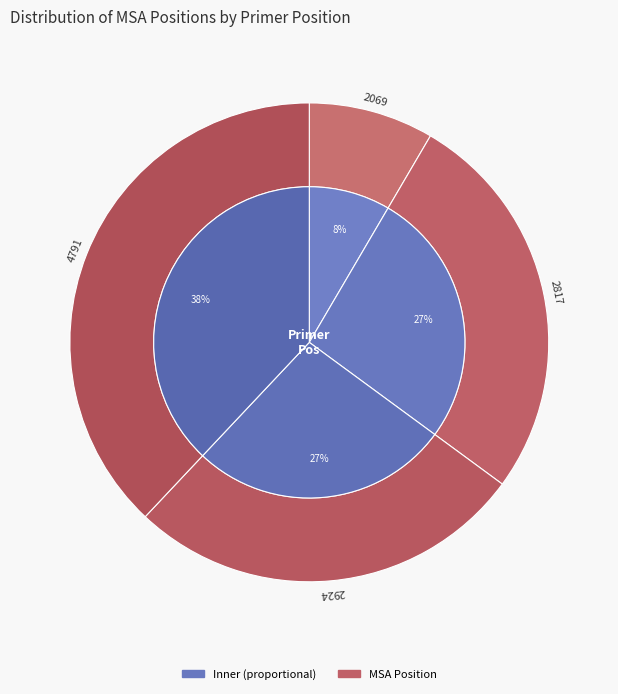

How many slices are in this pie chart?

4